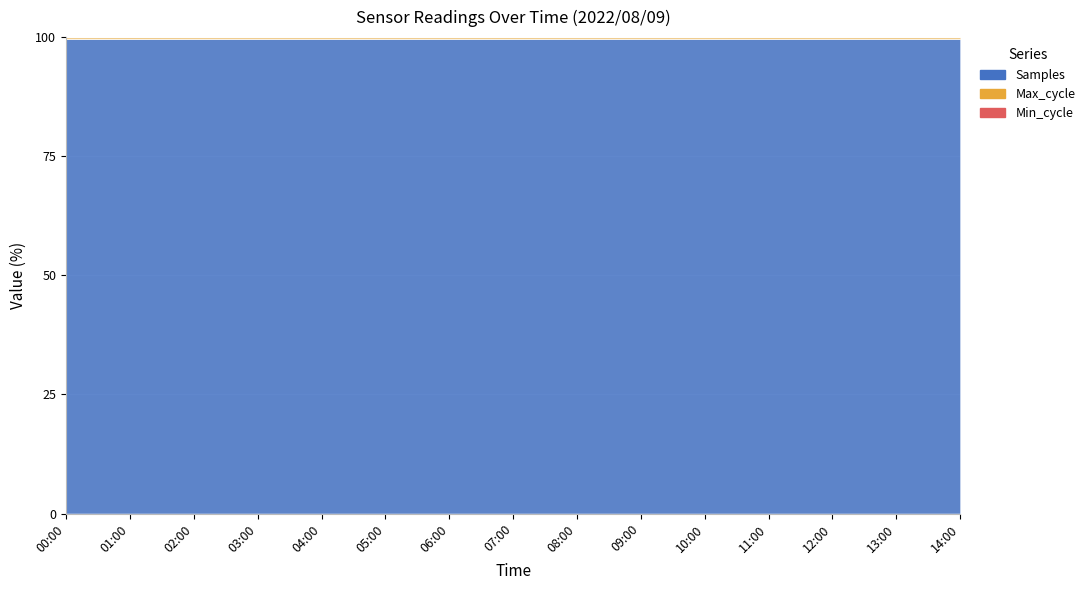

At which category does Samples reach its first local valley?

02:00